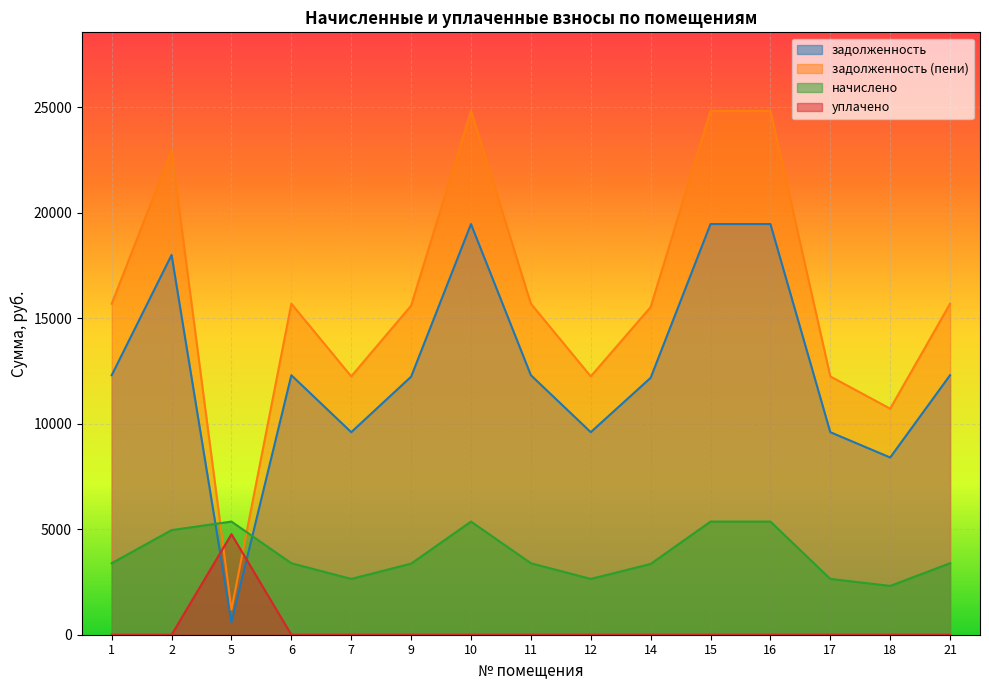

List the series in order of their overall mean, highest first.

задолженность (пени), задолженность, начислено, уплачено